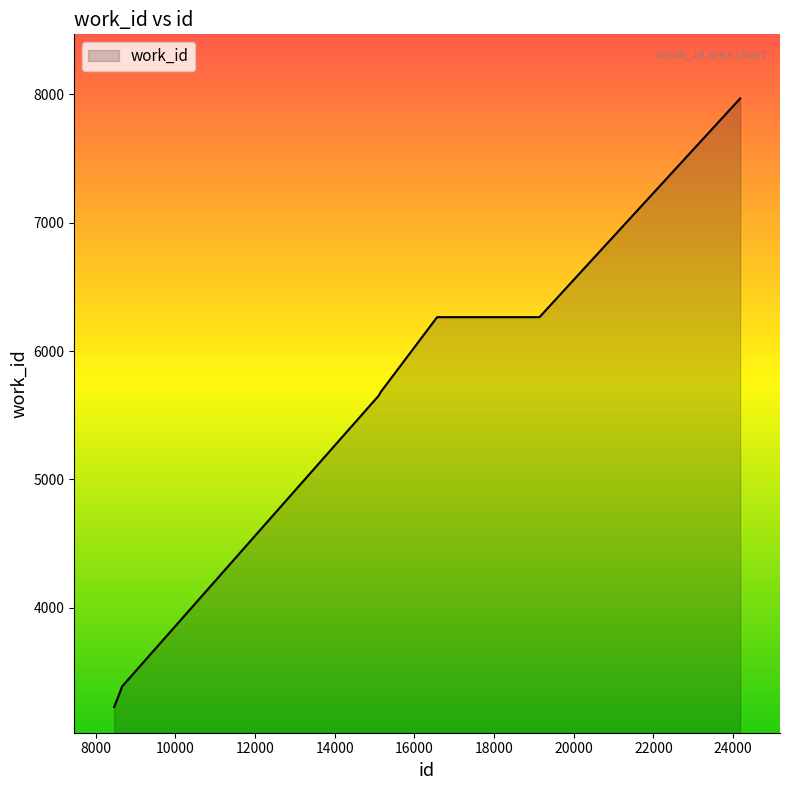

What is the difference between the maximum and minimum values?

4745